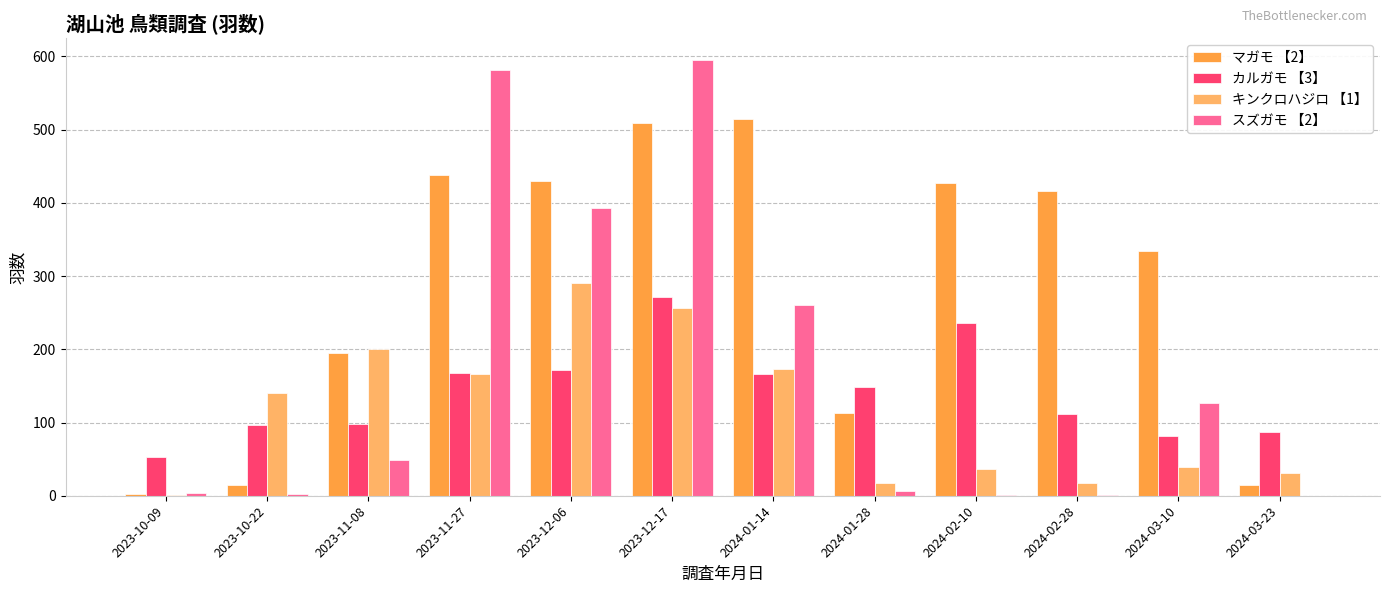

The value of カルガモ 【3】 at 2024-02-10 is 236. True or false?

True